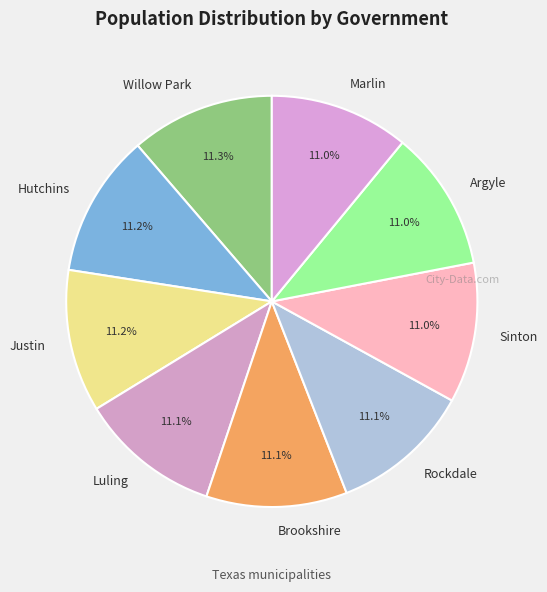

How many segments does this pie chart have?

9